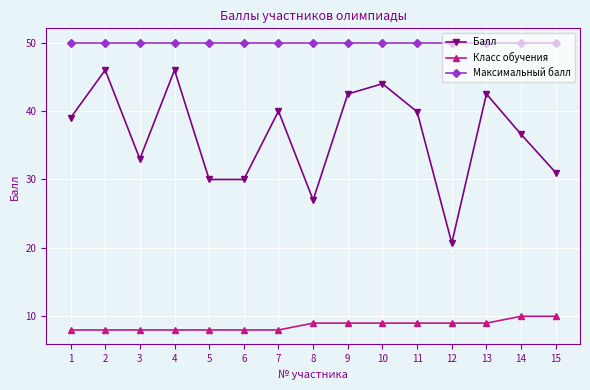

At how many categories does at least one series exceed 45?

15